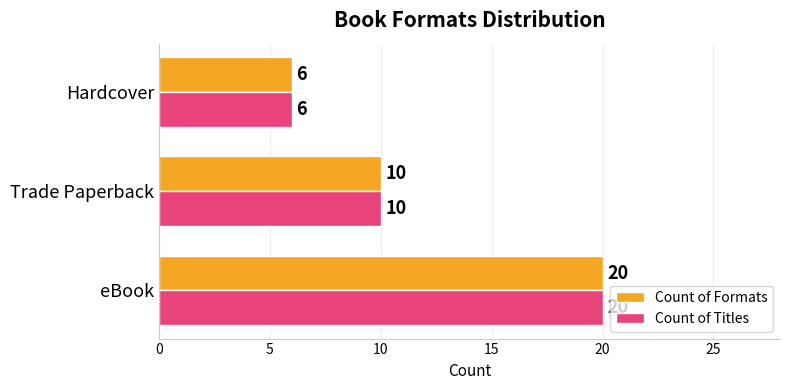

The Count of Formats series shows 5 at eBook. True or false?

False